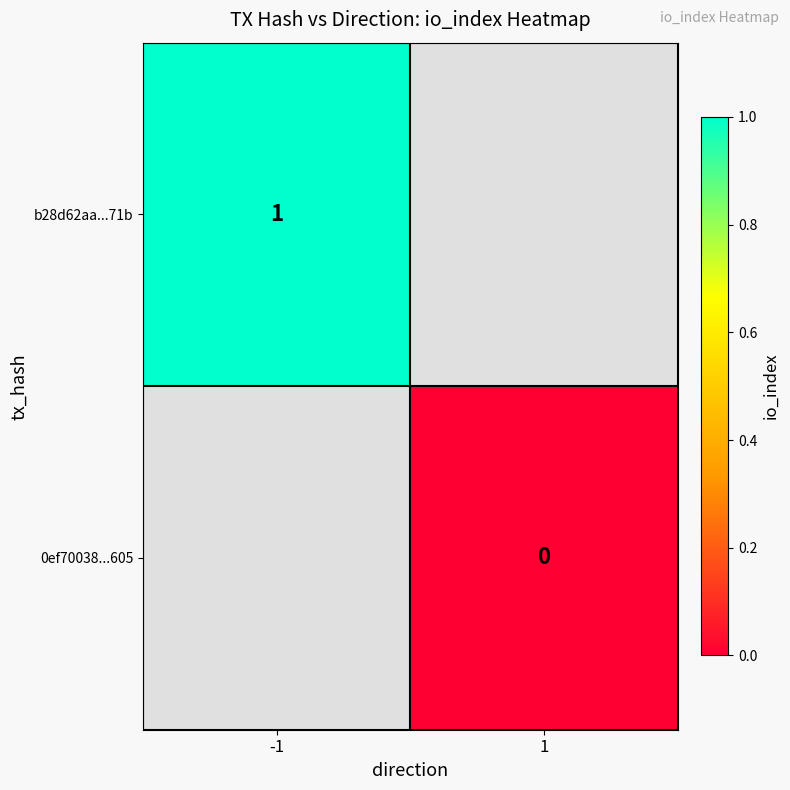

The value of b28d62aa...71b at -1 is 1. True or false?

True